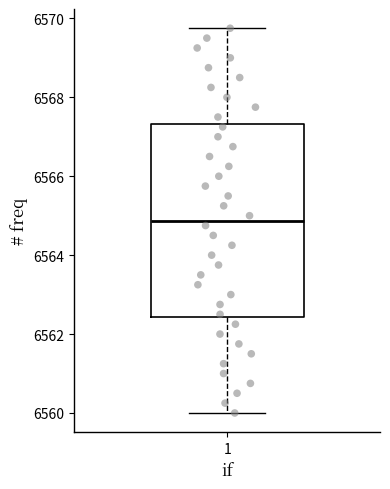

Where does the lower whisker of the box at x = 1 end on the y-axis? The values are not printed on the chart, so give them approximately, as read against the axis.

6560.0